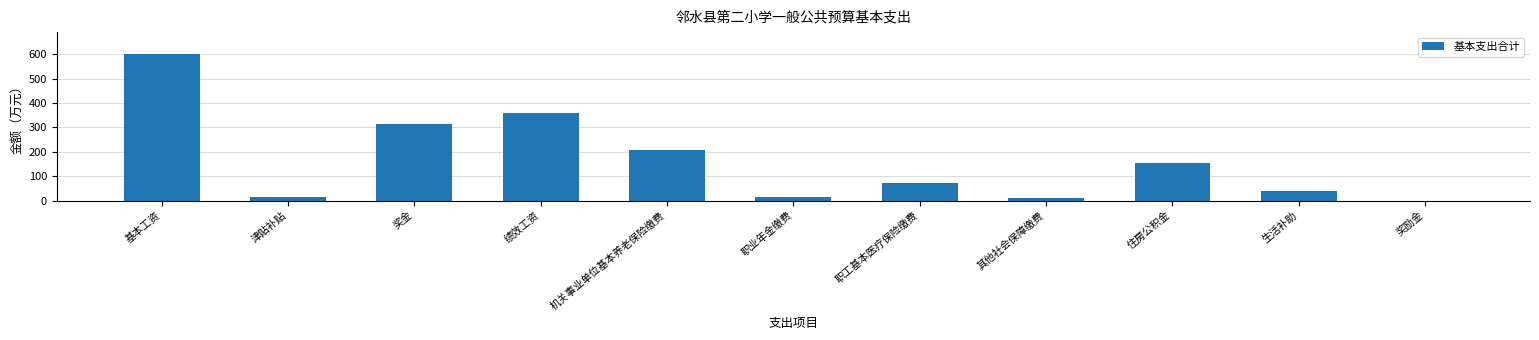

What is the sum of all values?

1775.8